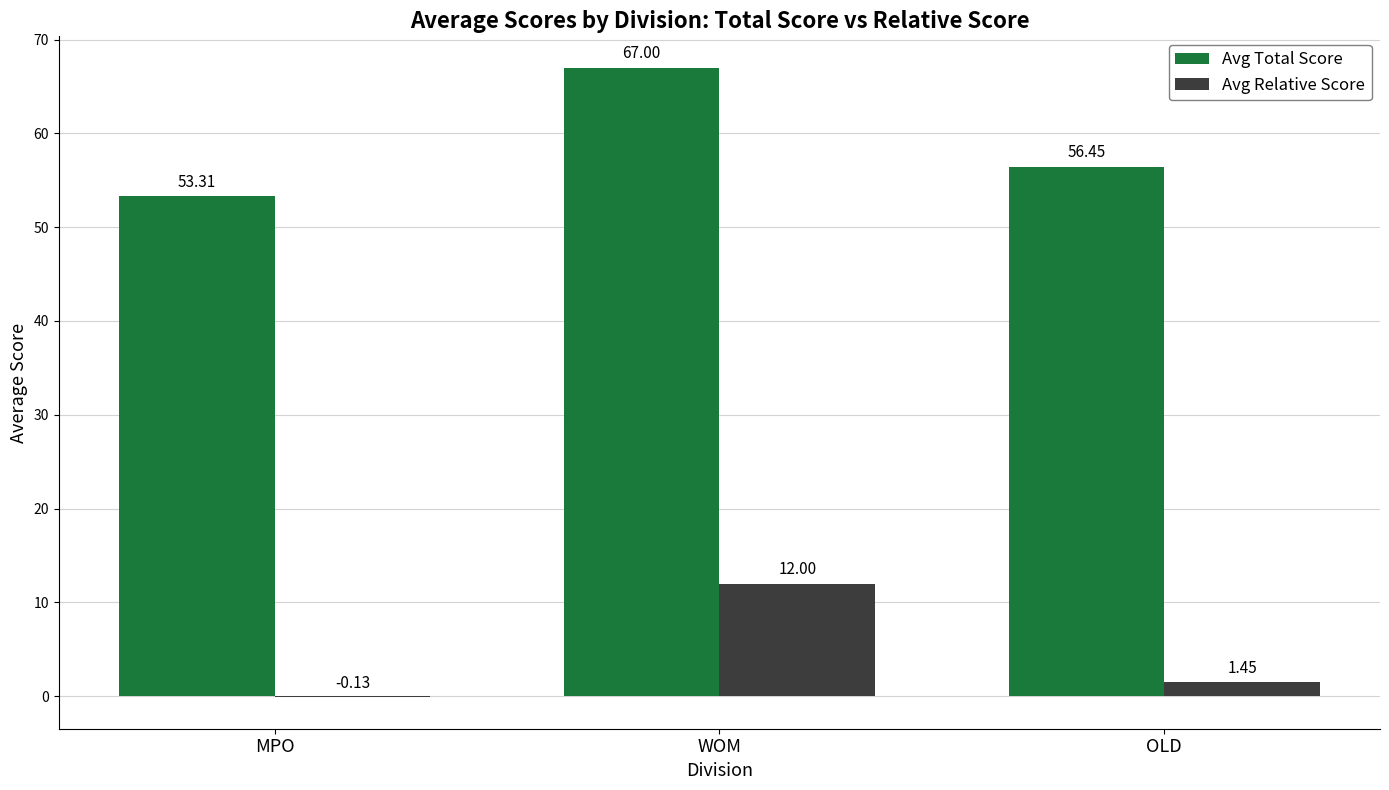

Is the value of Avg Total Score at WOM greater than the value of Avg Relative Score at MPO?

Yes